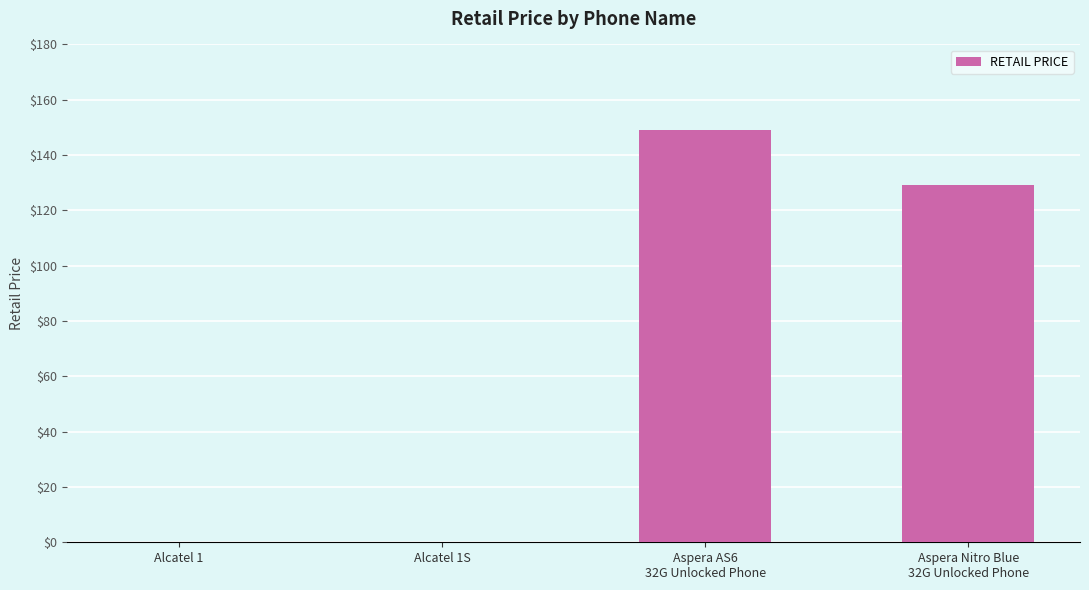

What is the maximum value shown in the chart?

149